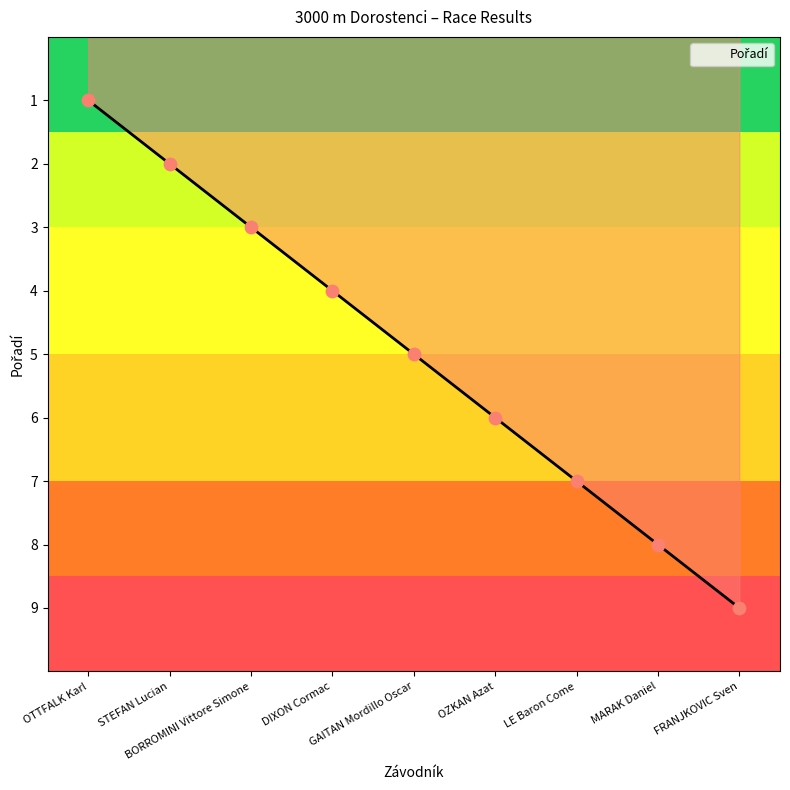

What is the change in value from DIXON Cormac to MARAK Daniel?

+4